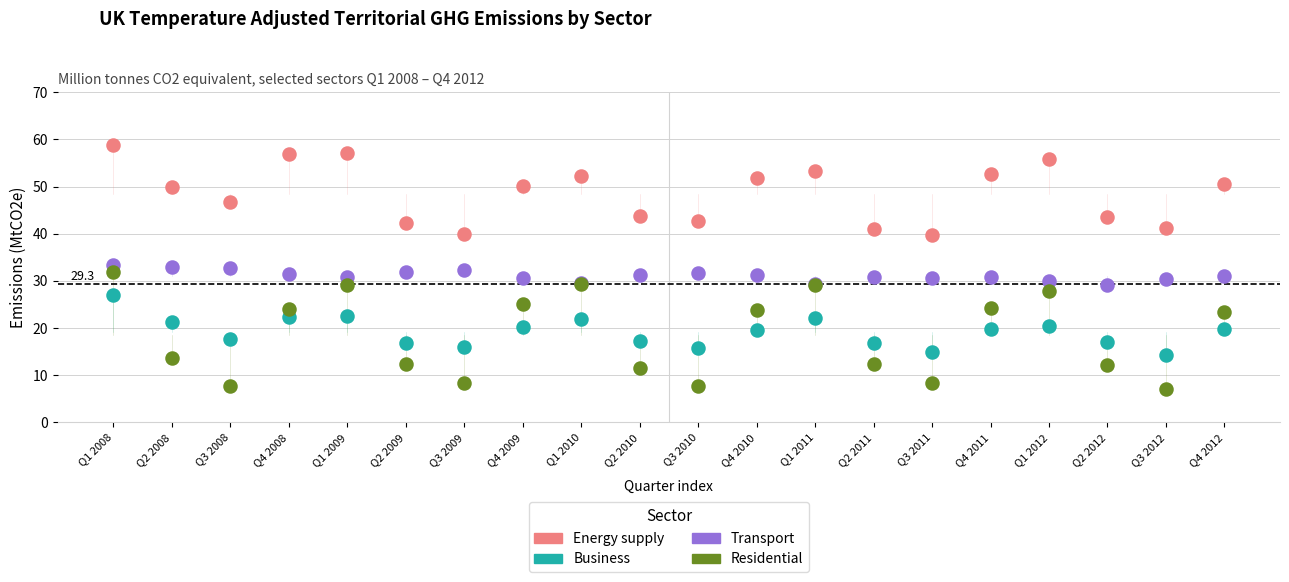

Which series reaches the maximum Y coordinate?

Energy supply